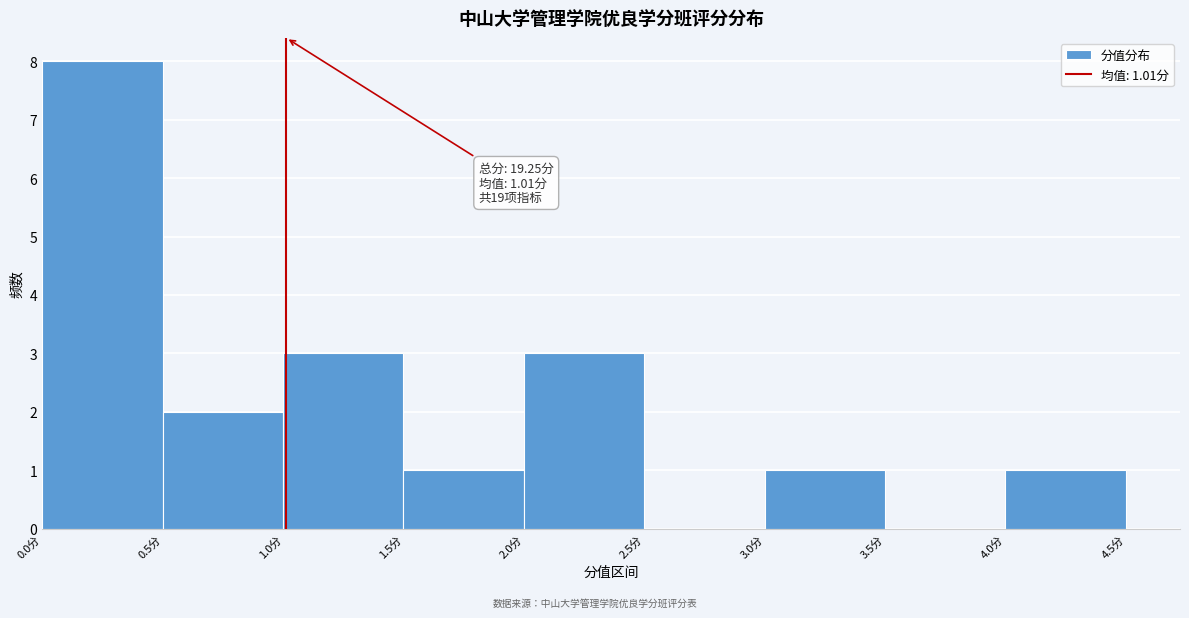

Over which range of the x-axis is the bar tallest?

0.0 to 0.5